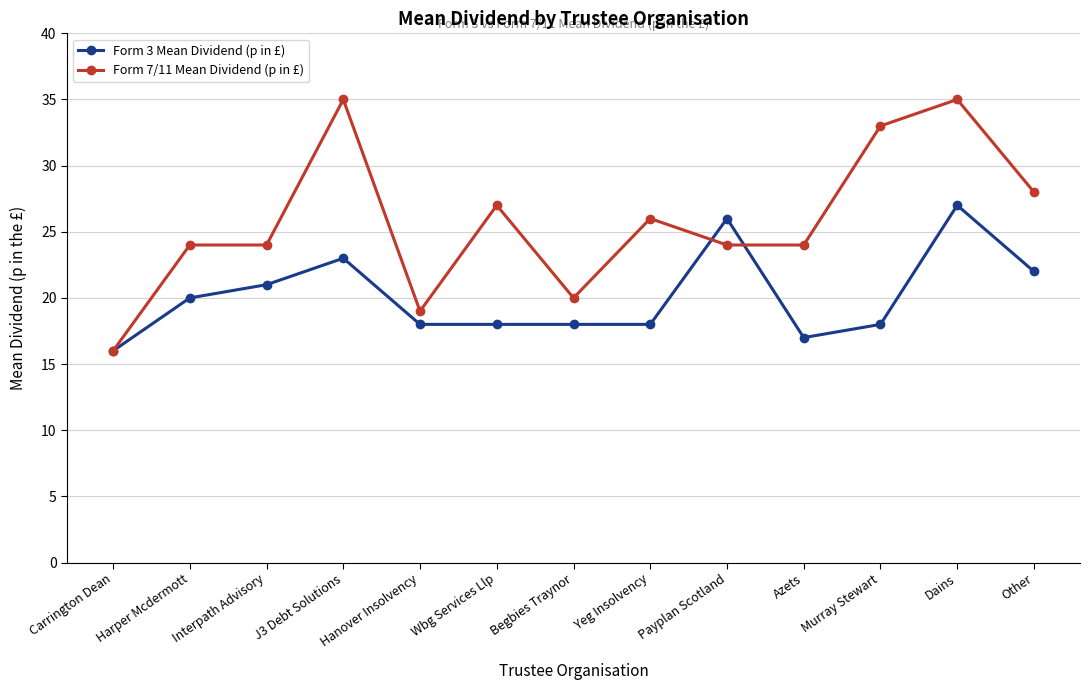

The value of Form 7/11 Mean Dividend (p in £) at Murray Stewart is 56. True or false?

False